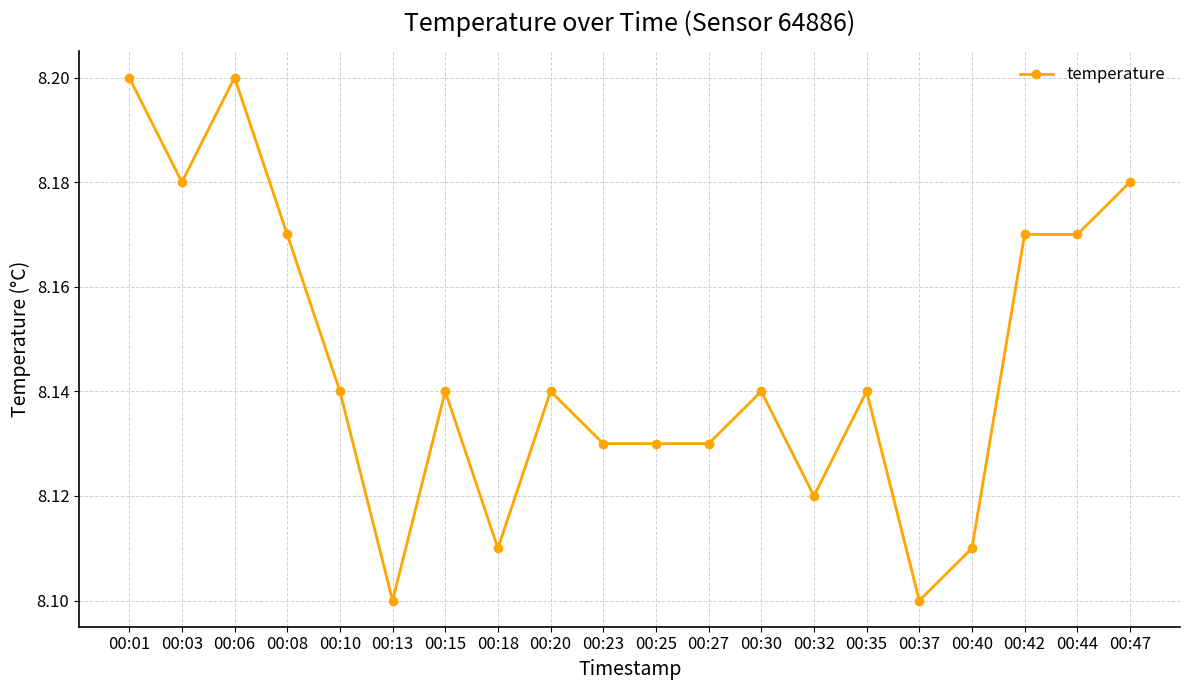

What is the sum of the values at 00:44 and 00:27?

16.3